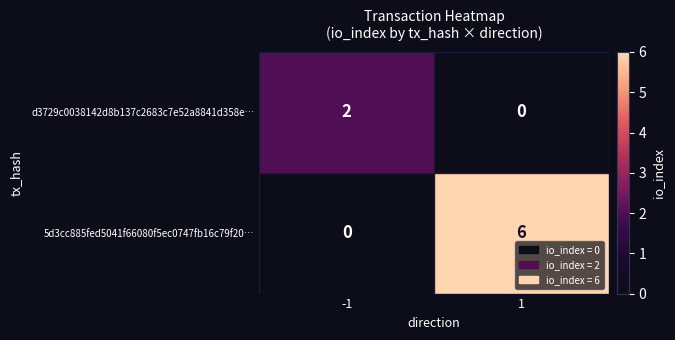

What is the greatest value displayed?

6